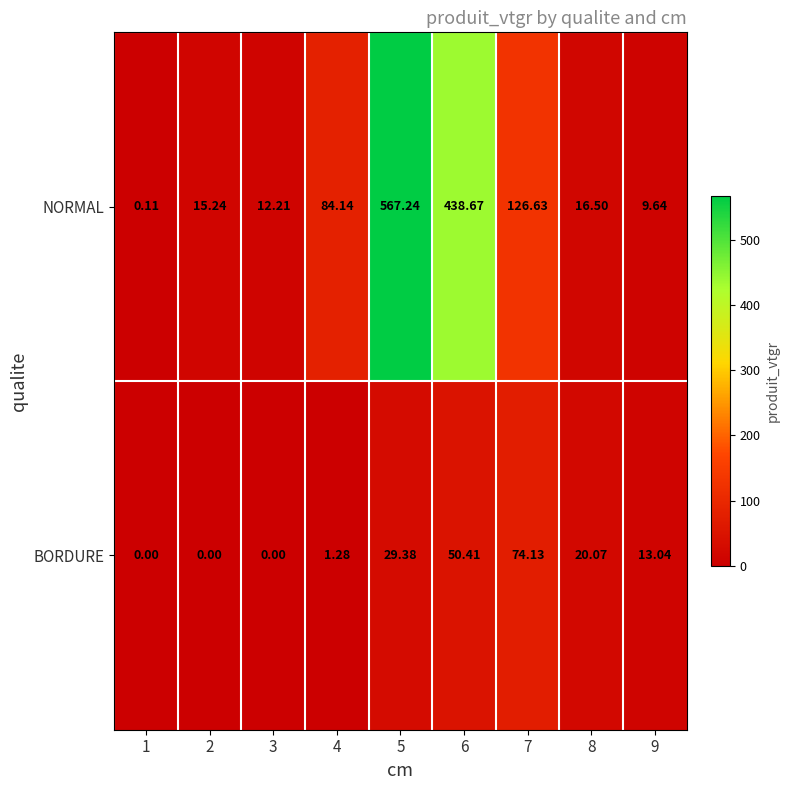

Which series has the largest total across all categories?

NORMAL